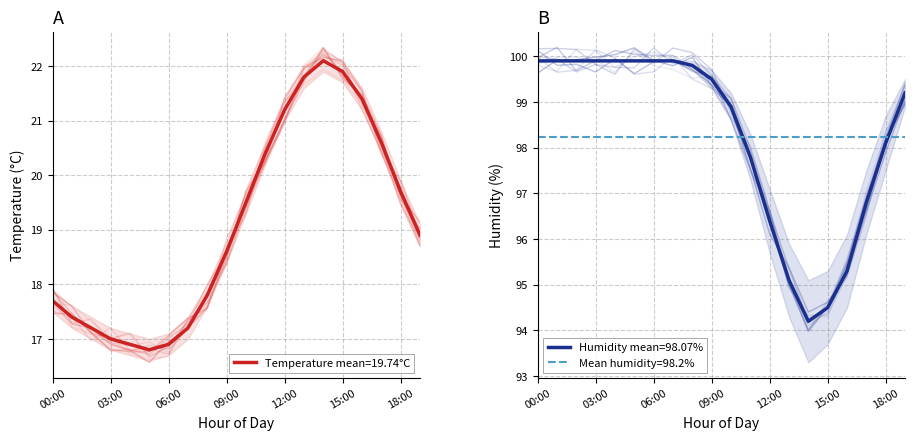

In humidity, how many points are lower than both neighbors (excluding endpoints)?

1